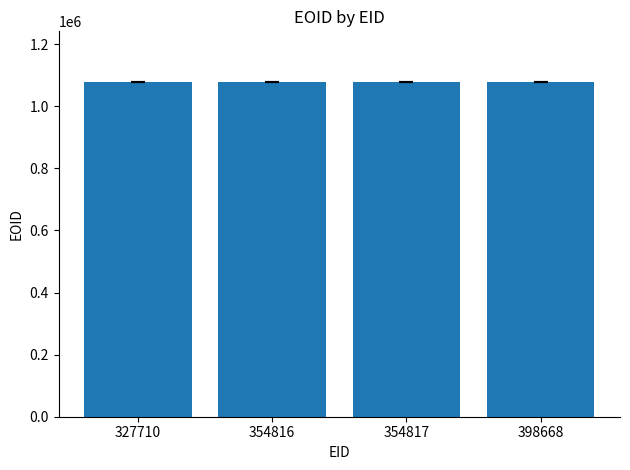

Is it true that the value at 327710 is 1079467?

True